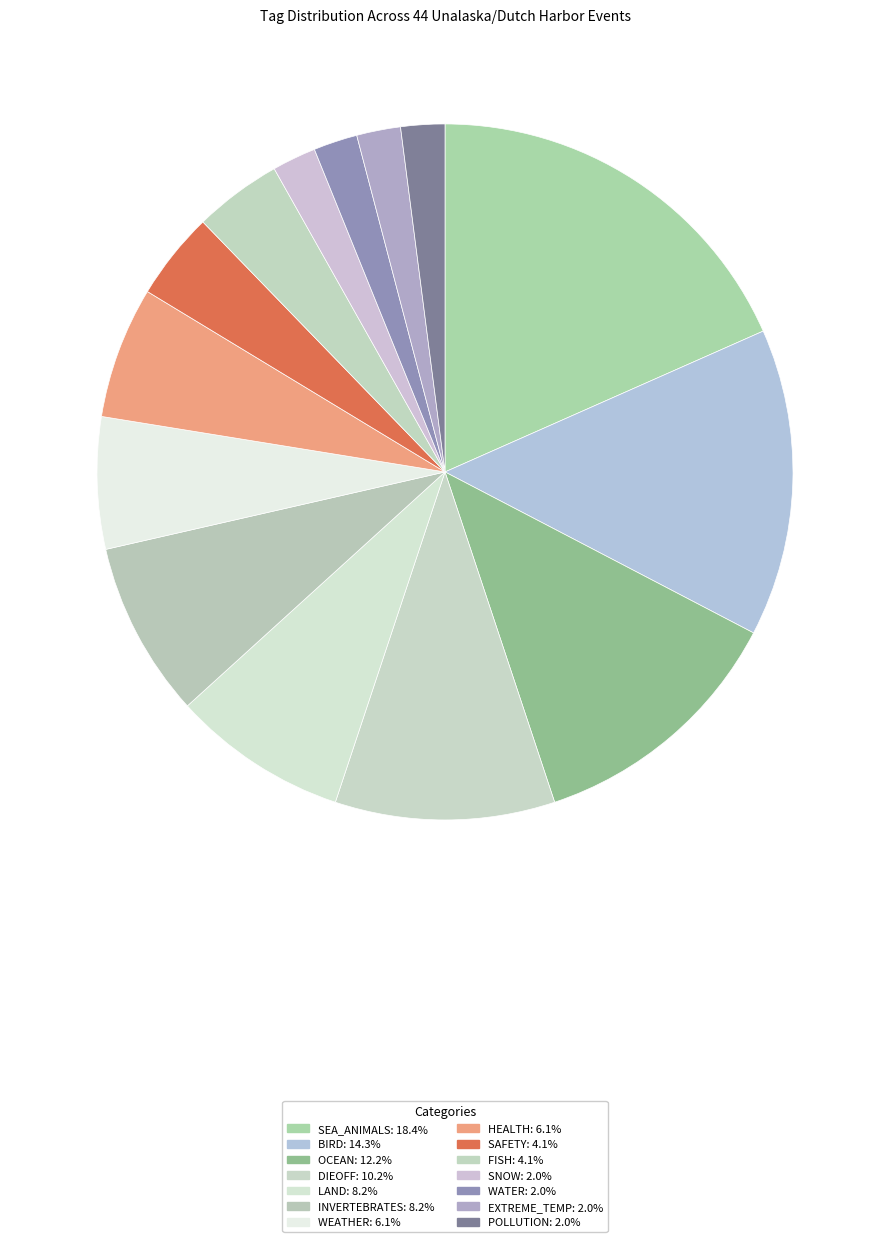

The SNOW slice represents 12% of the pie. True or false?

False